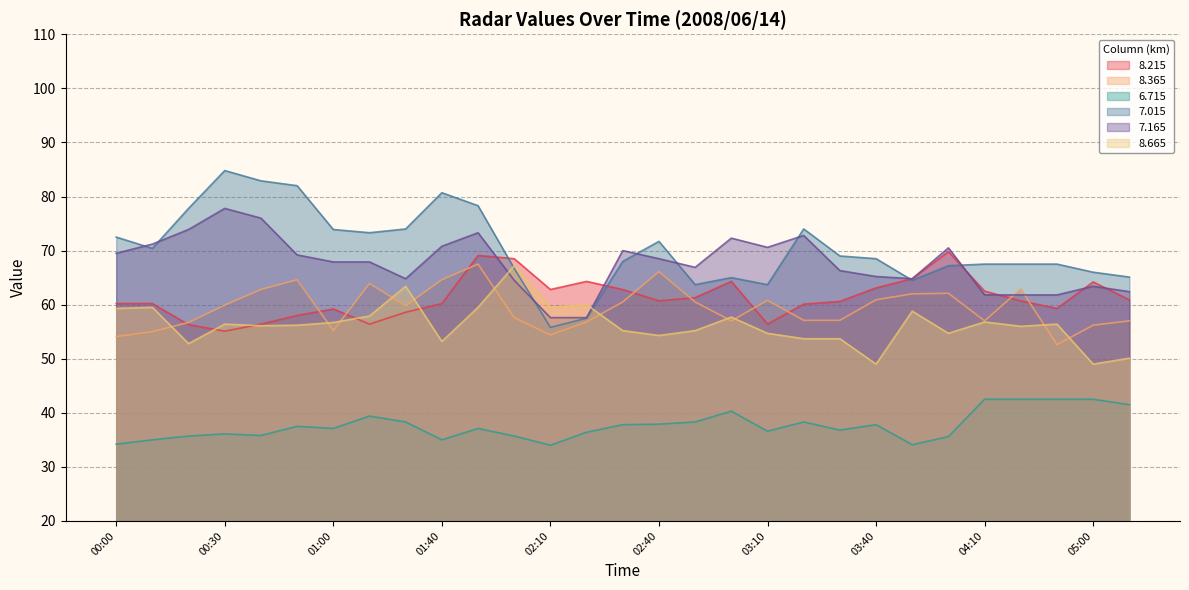

Between 04:00 and 04:30, which series saw the biggest shift?

  8.215